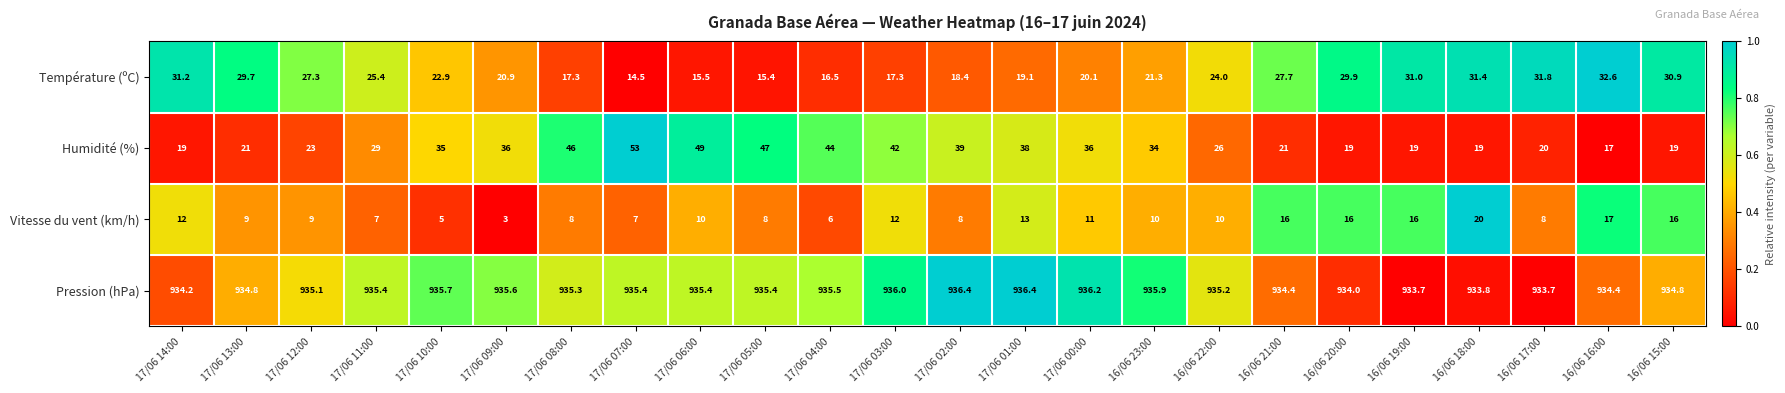

How many distinct data groups are displayed?

4